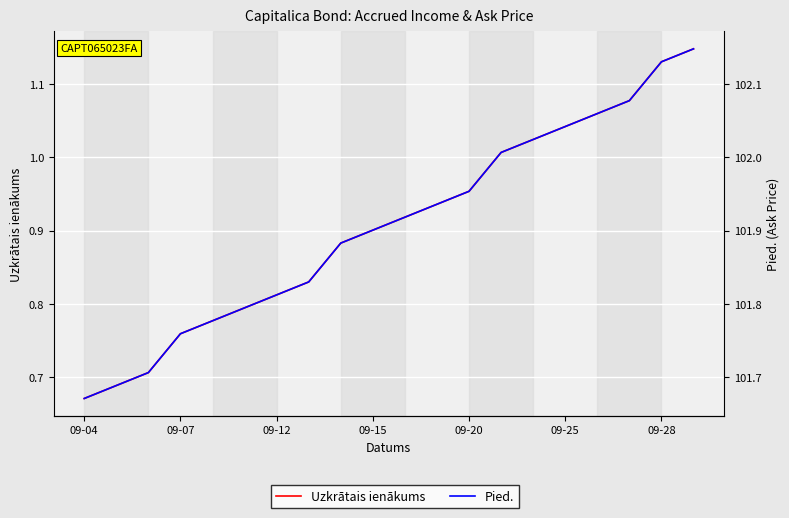

The Pied. series shows 47.0 at 11. True or false?

False